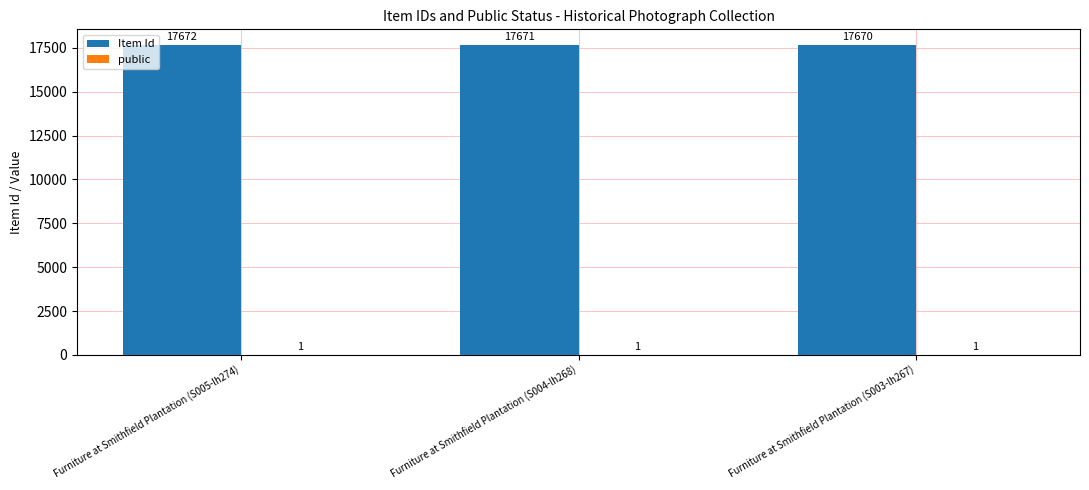

The value of Item Id at Furniture at Smithfield Plantation (S005-lh274) is 17672. True or false?

True